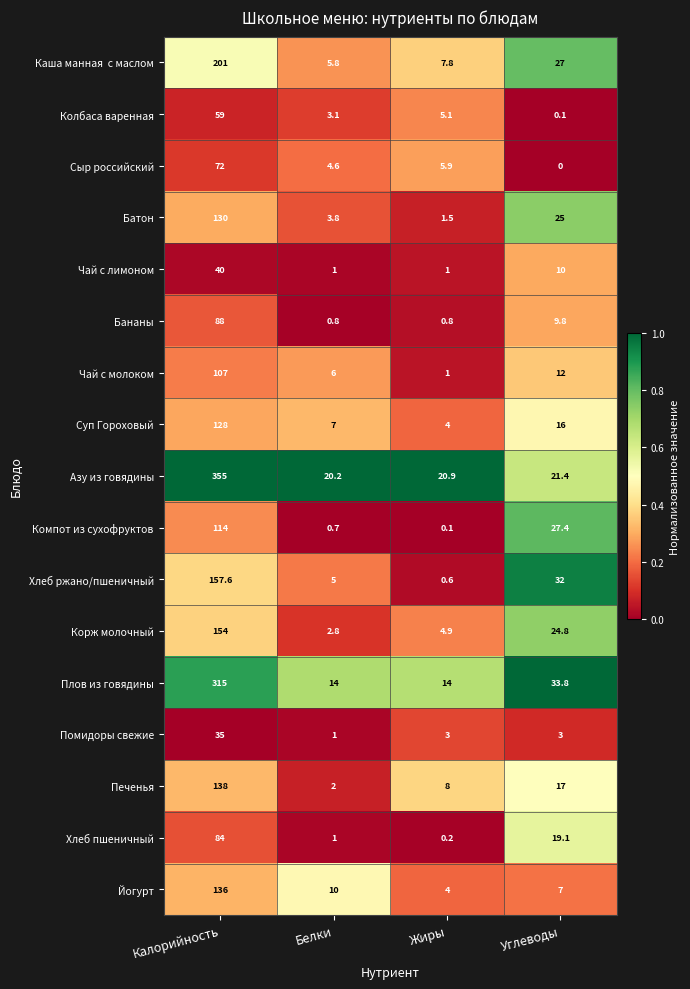

Rank the categories by Сыр российский value from highest to lowest.

Калорийность, Жиры, Белки, Углеводы